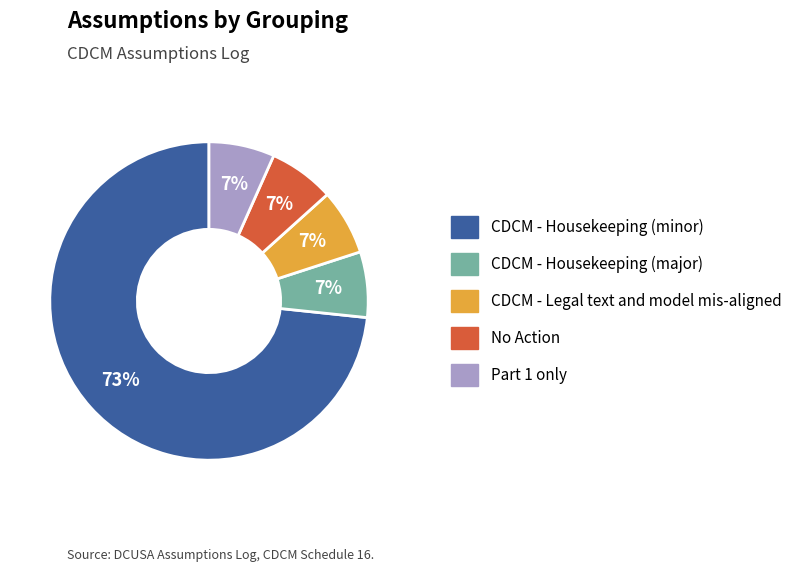

Is it true that CDCM - Housekeeping (minor) is 60% of the pie?

False